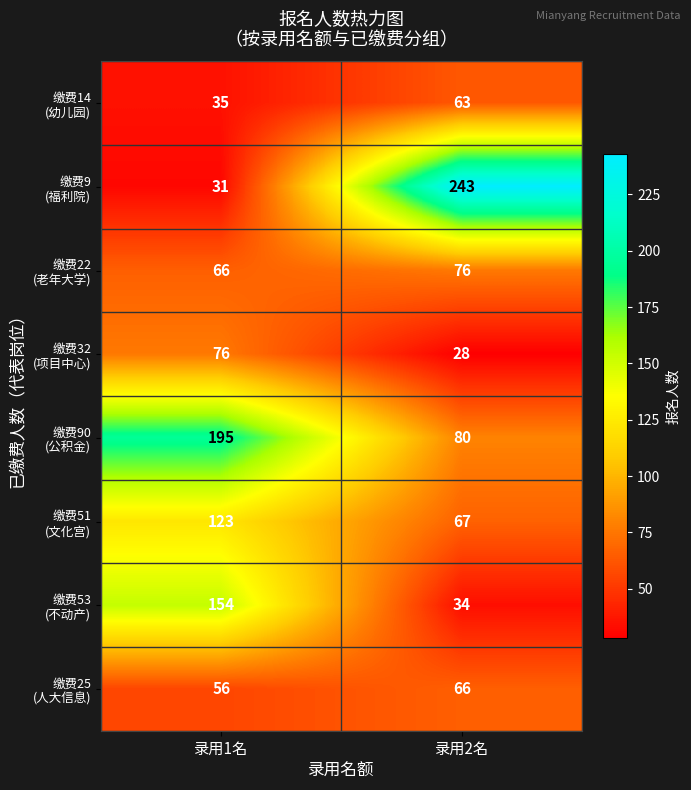

What is the total value across all series at 录用2名?

657